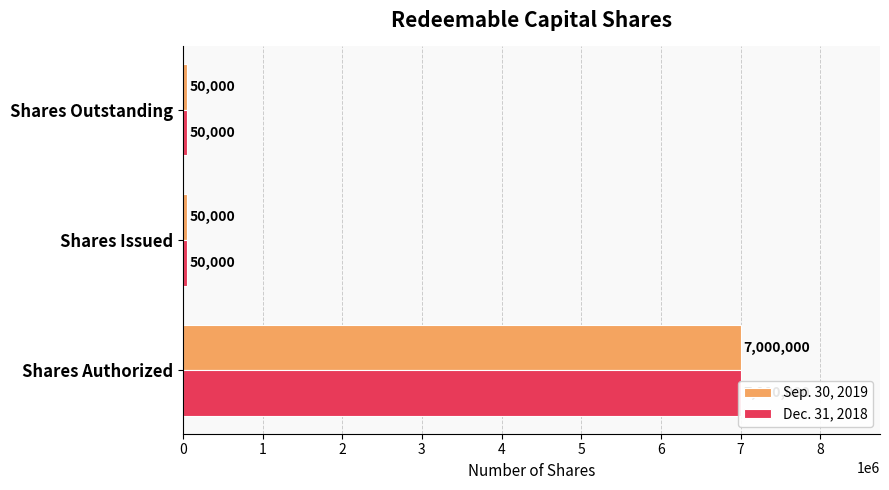

What is the average value of the Sep. 30, 2019 series?

2366667